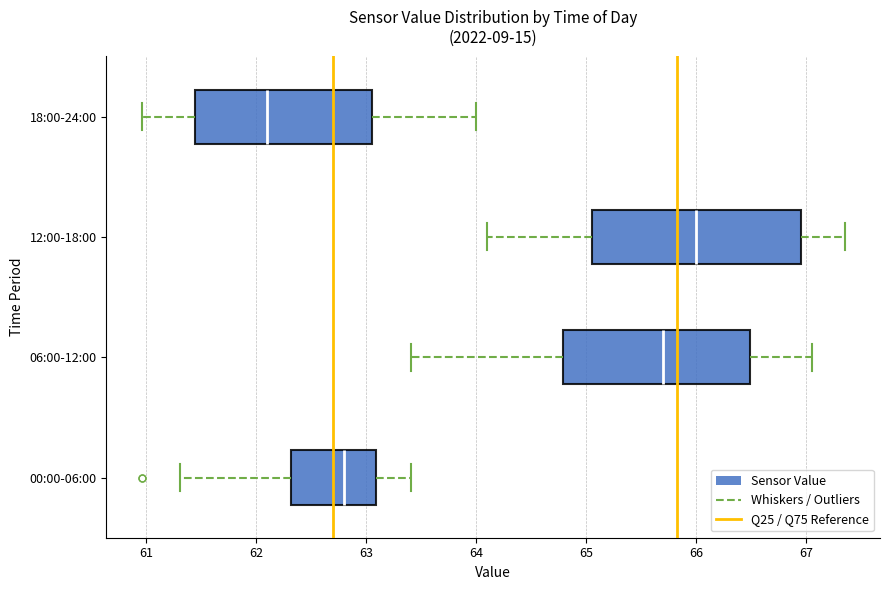

Reading bottom to top, read every box against the x-axis: the position of its median line, the range the box covers, and the ends of its whiskers. The values are not printed on the chart, so give them approximately, as read against the axis.

00:00-06:00: median 62.8, box 62.3 to 63.1, whiskers 61.3 to 63.4
06:00-12:00: median 65.7, box 64.8 to 66.5, whiskers 63.4 to 67.1
12:00-18:00: median 66.0, box 65.1 to 67.0, whiskers 64.1 to 67.4
18:00-24:00: median 62.1, box 61.5 to 63.1, whiskers 61.0 to 64.0